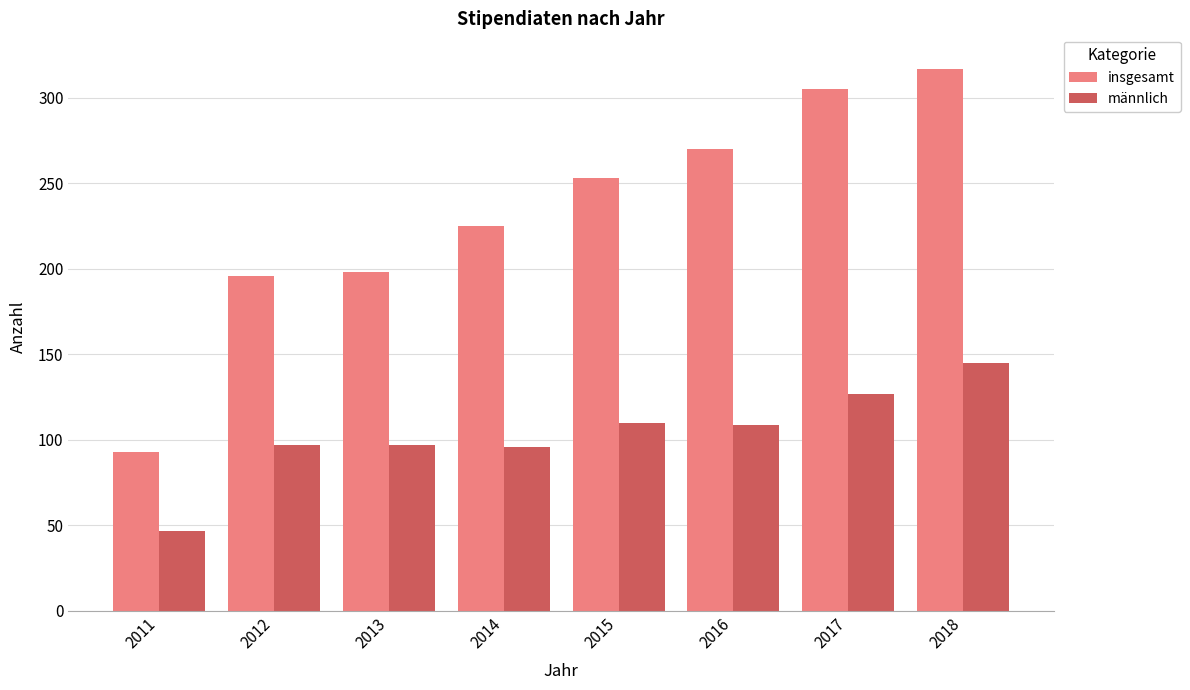

How many bars are there in total?

16